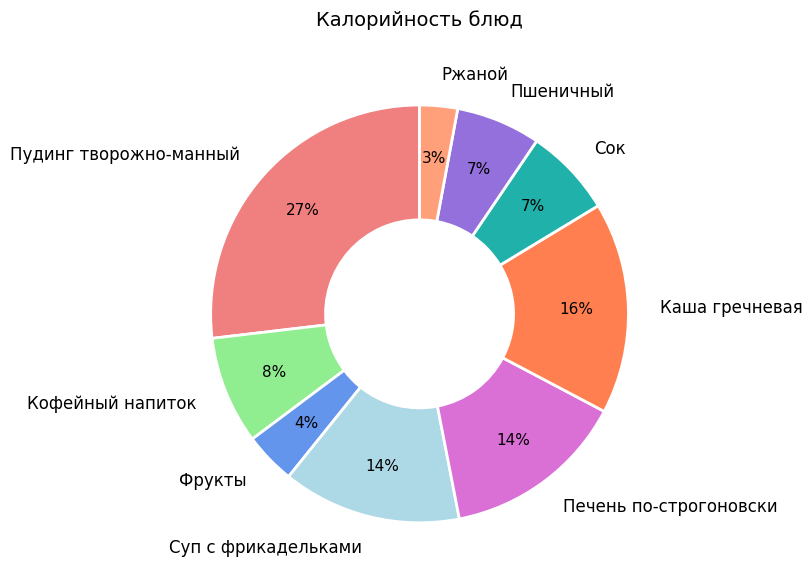

Between Каша гречневая and Фрукты, which is larger?

Каша гречневая